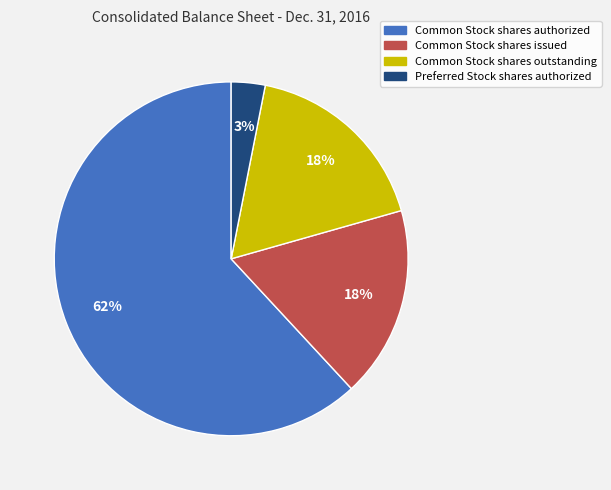

Which slice is the largest?

Common Stock shares authorized